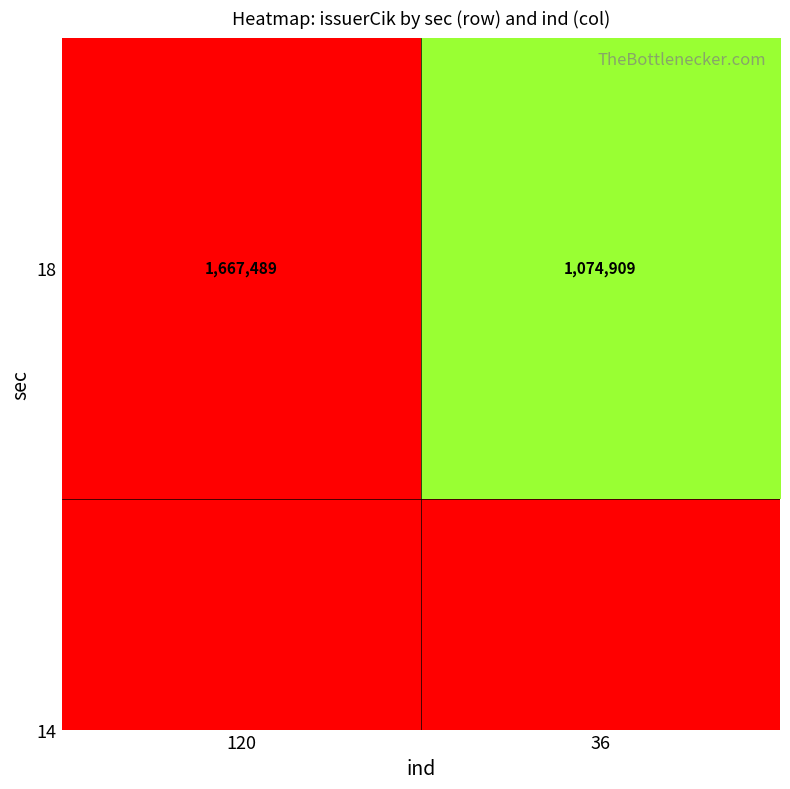

Is it true that the value at 120 is 789022?

False